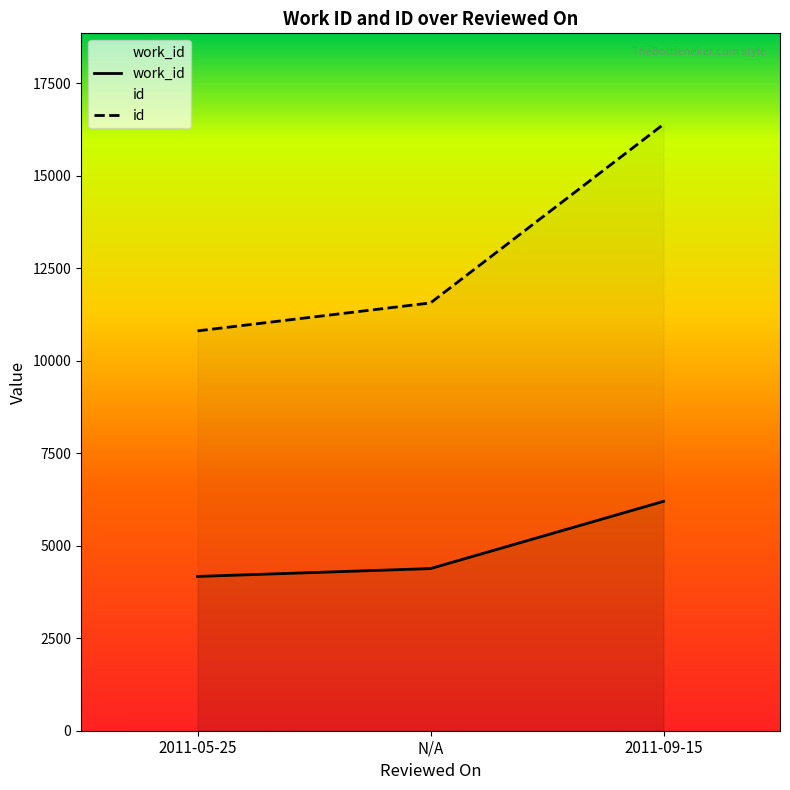

Between 2011-05-25 and N/A, which is larger?

N/A